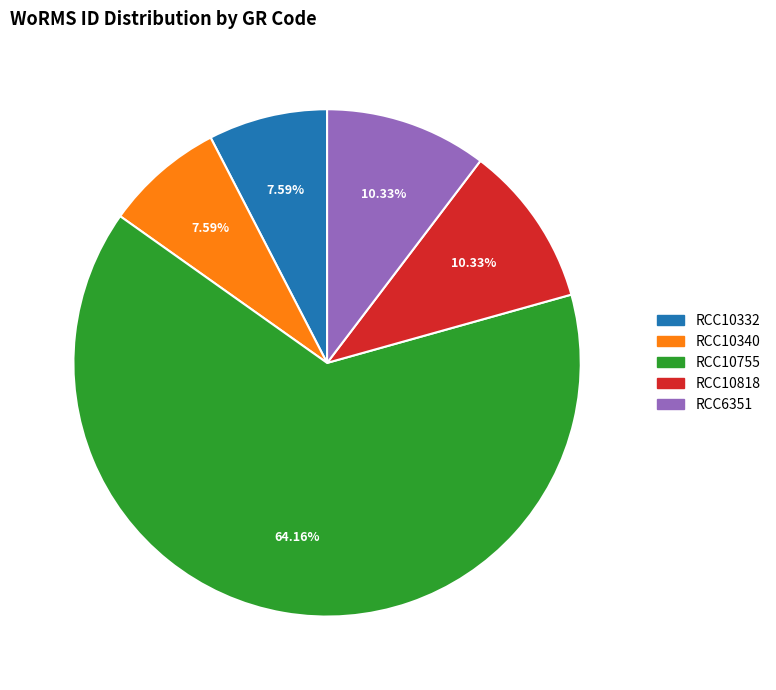

Is it true that RCC6351 is 10% of the pie?

True